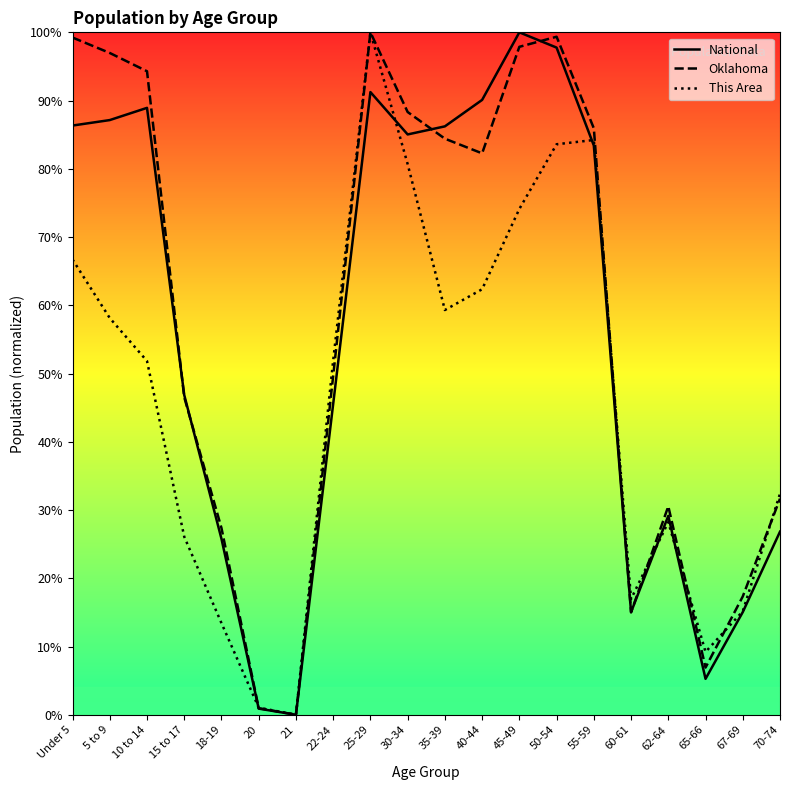

What is the label of the 4th point from the left?

15 to 17